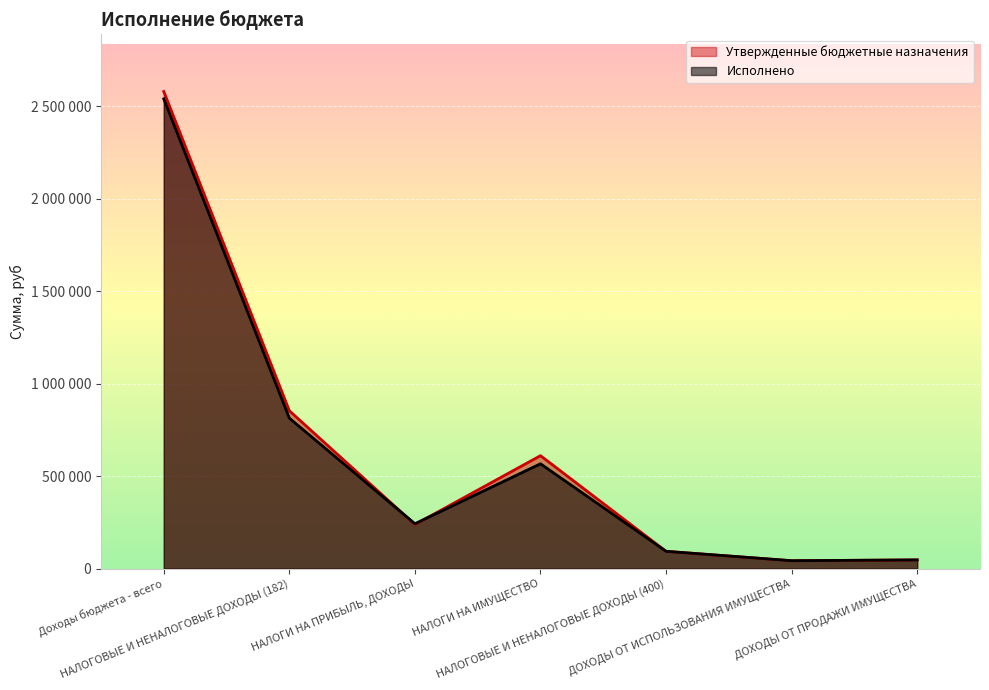

What is the lowest value of the Исполнено series?

42457.0